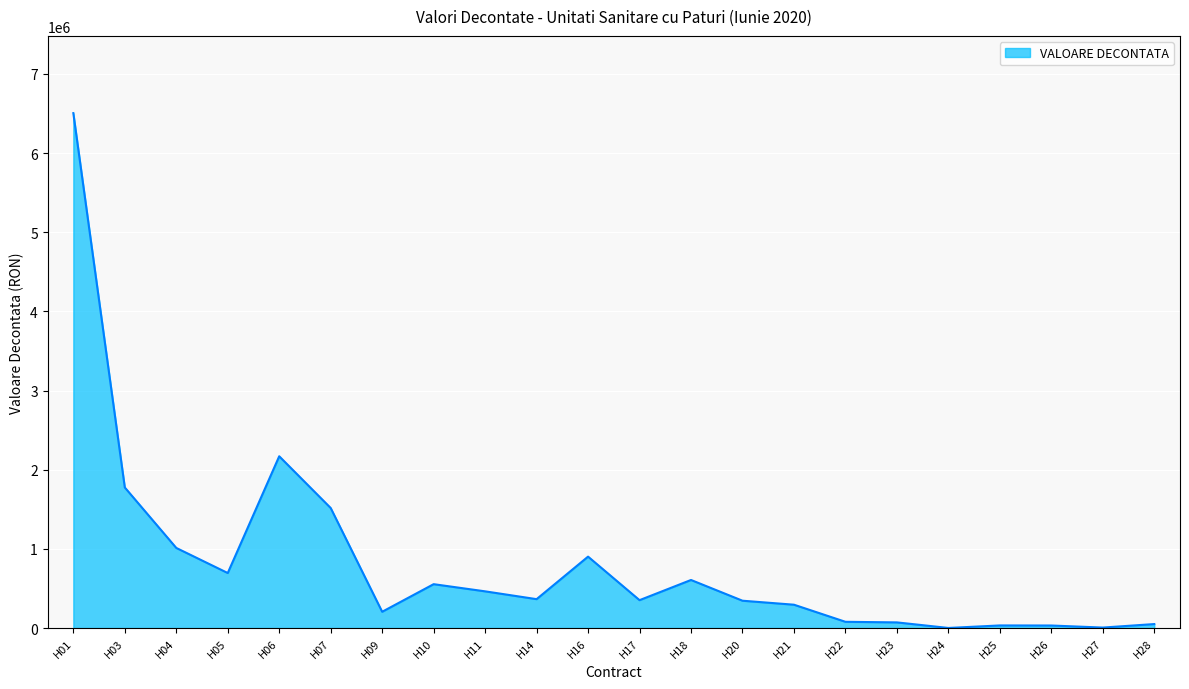

Approximately how many times larger is the value at H09 compared to H20?

0.6